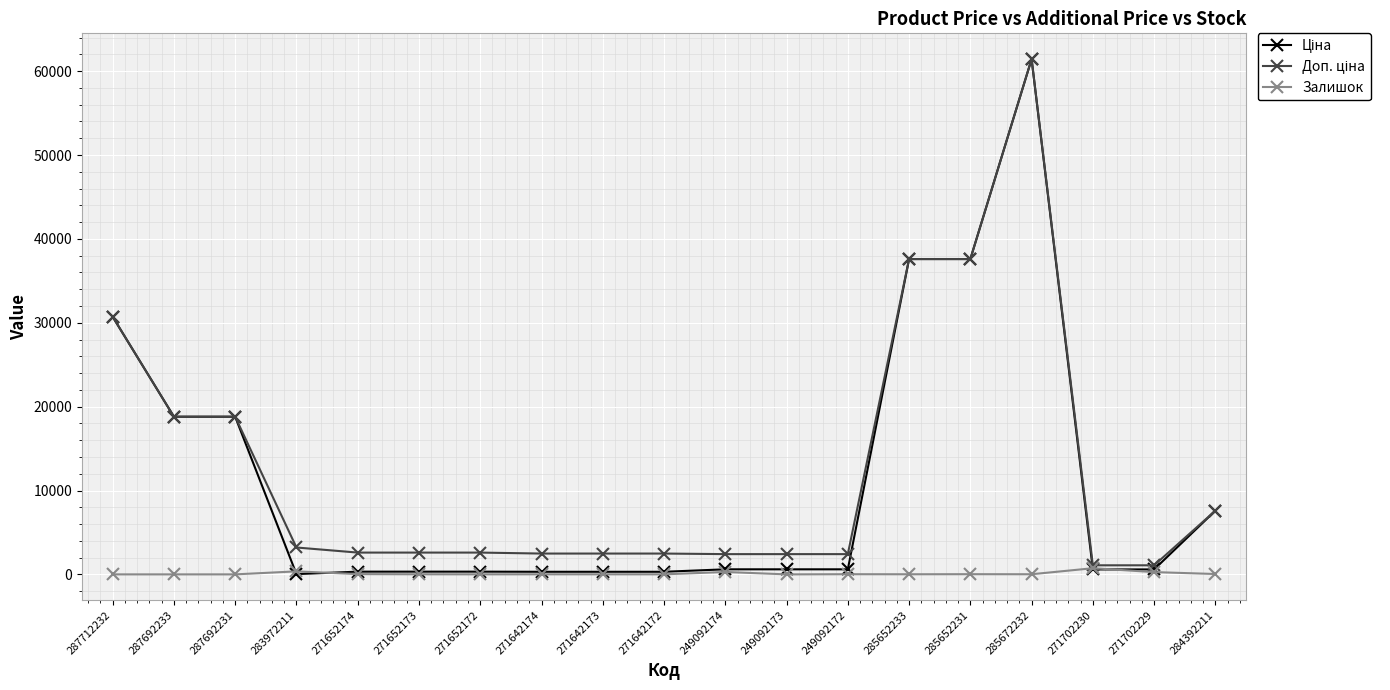

What is the greatest value displayed?

61434.3